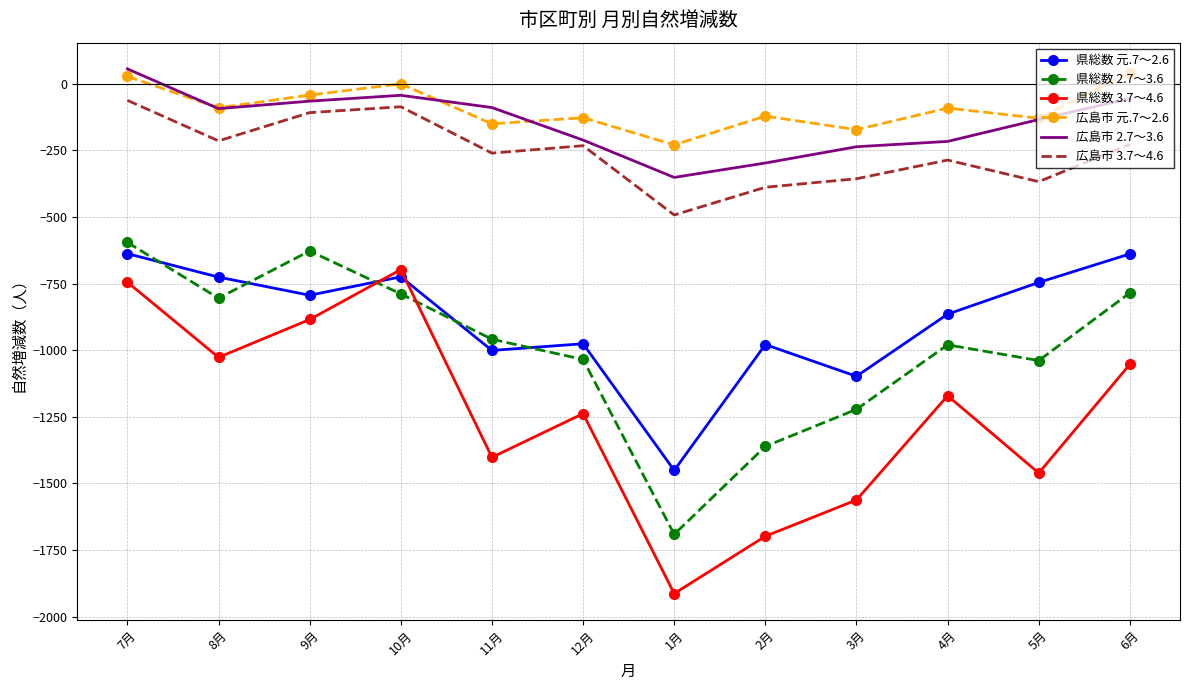

True or false: 県総数 2.7～3.6 and 広島市 3.7～4.6 cross at least once.

False